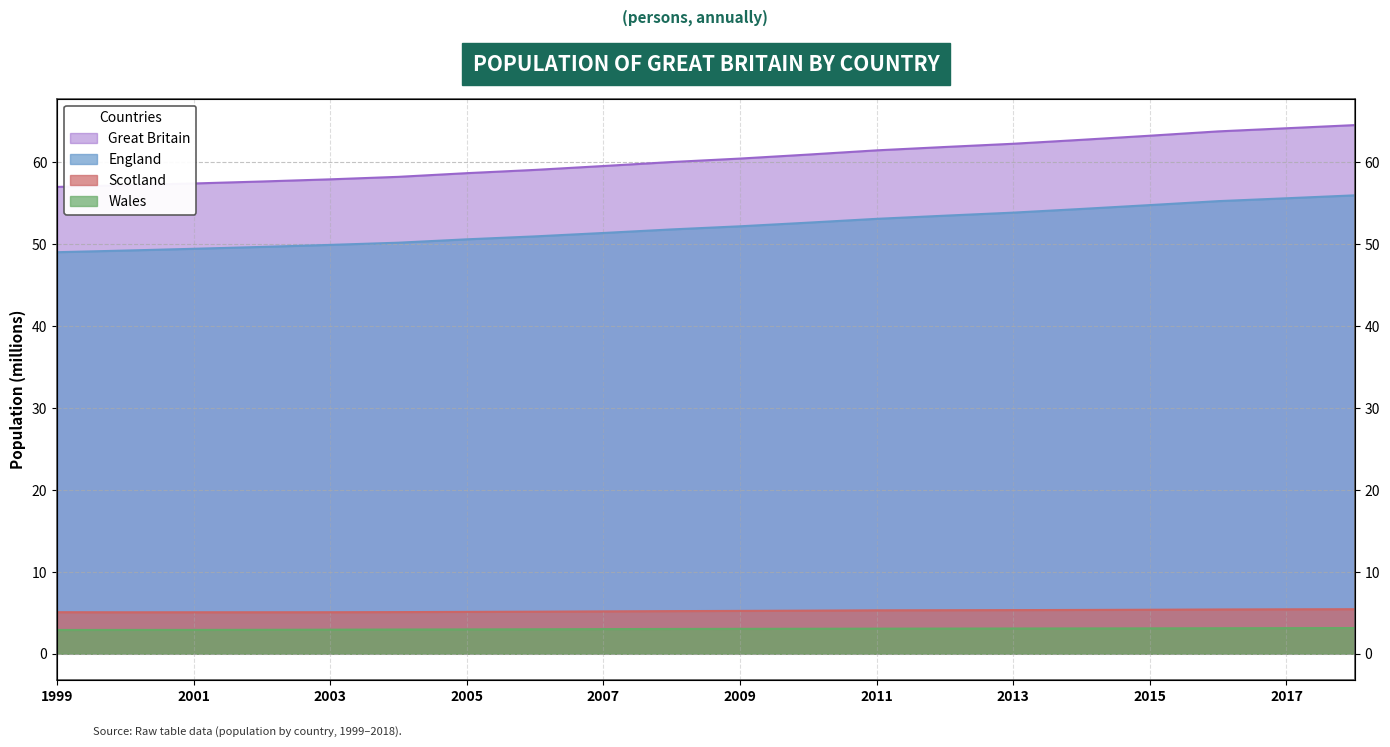

What is the difference between the second highest and second lowest values in the Great Britain series?

7.0